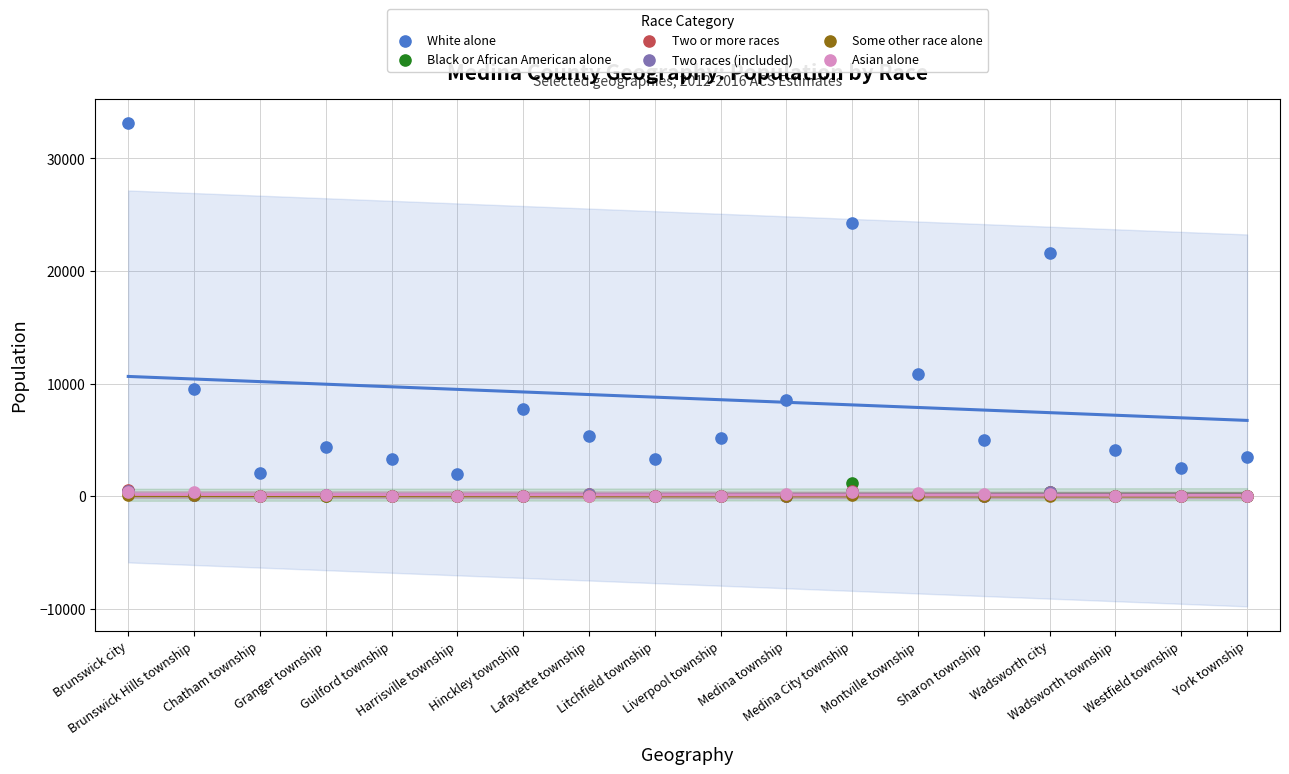

Which series contains the highest Y value?

White alone